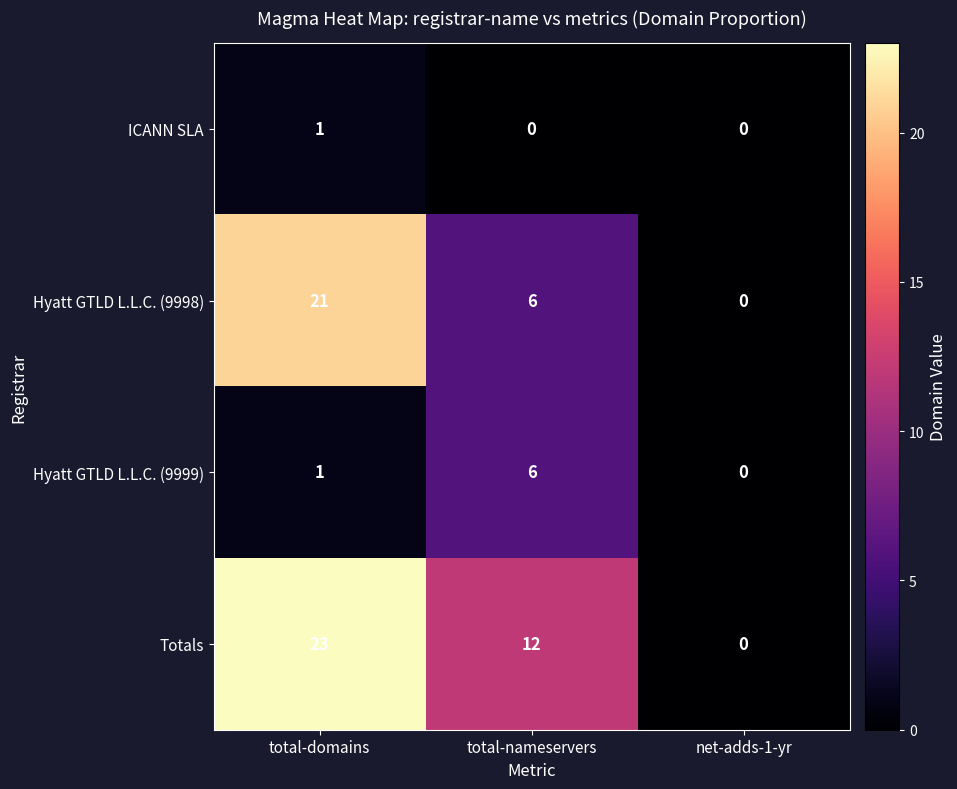

The ICANN SLA series shows 1 at total-domains. True or false?

True